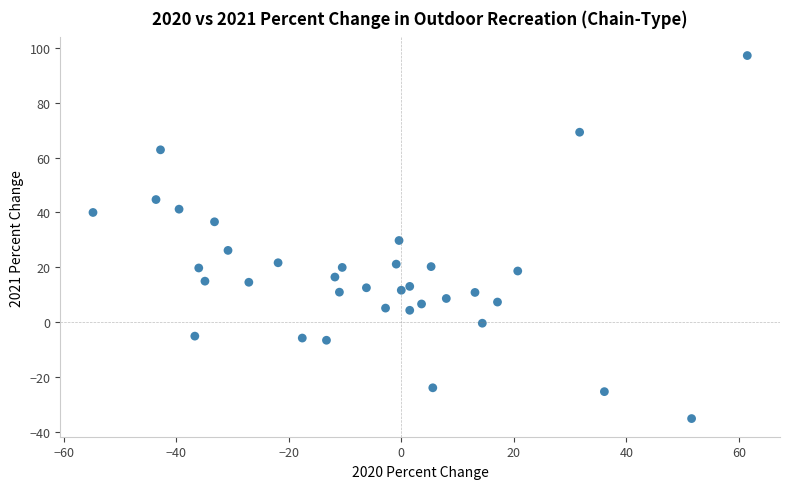

What is the range of X values (max minus min)?

116.3